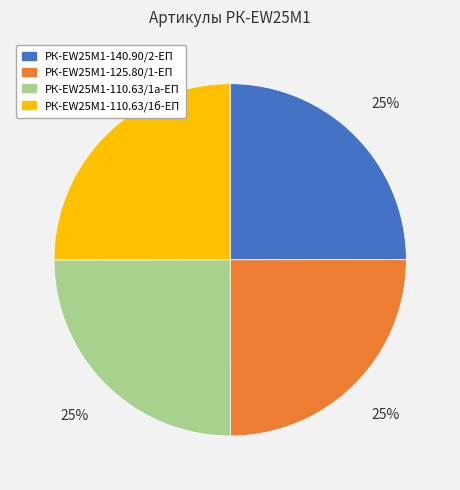

What is the ratio of the value at РК-EW25M1-110.63/1а-ЕП to the value at РК-EW25M1-125.80/1-ЕП?

1.0